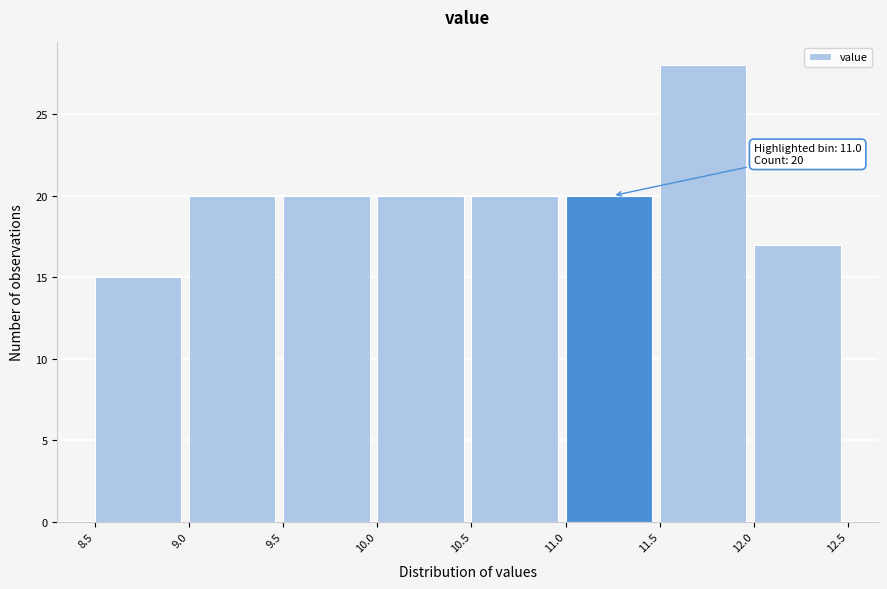

Which range on the x-axis has the tallest bar?

11.5 to 12.0